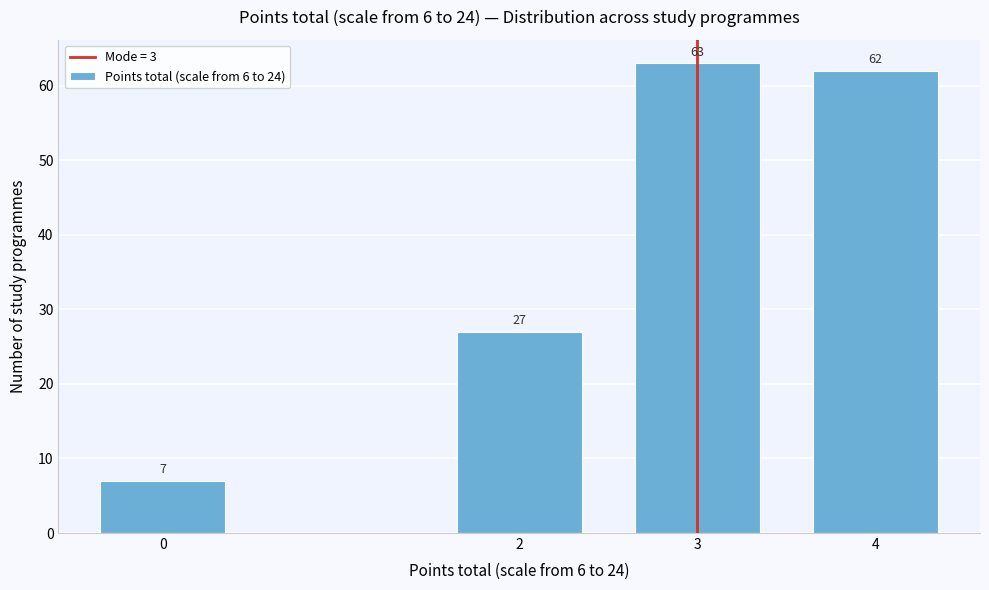

Reading left to right, what are all the values shown in this chart?

7	27	63	62